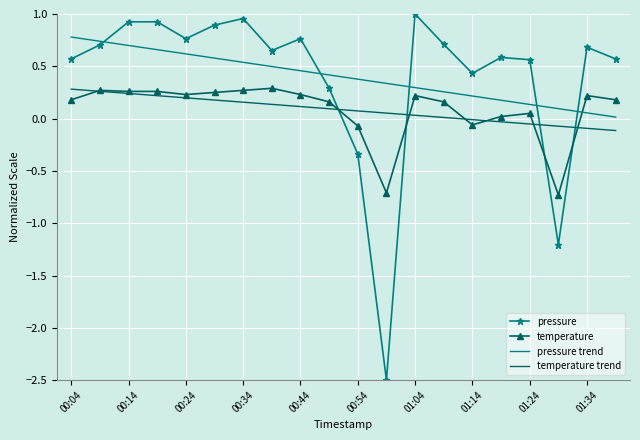

What is the minimum value for temperature?

-0.7